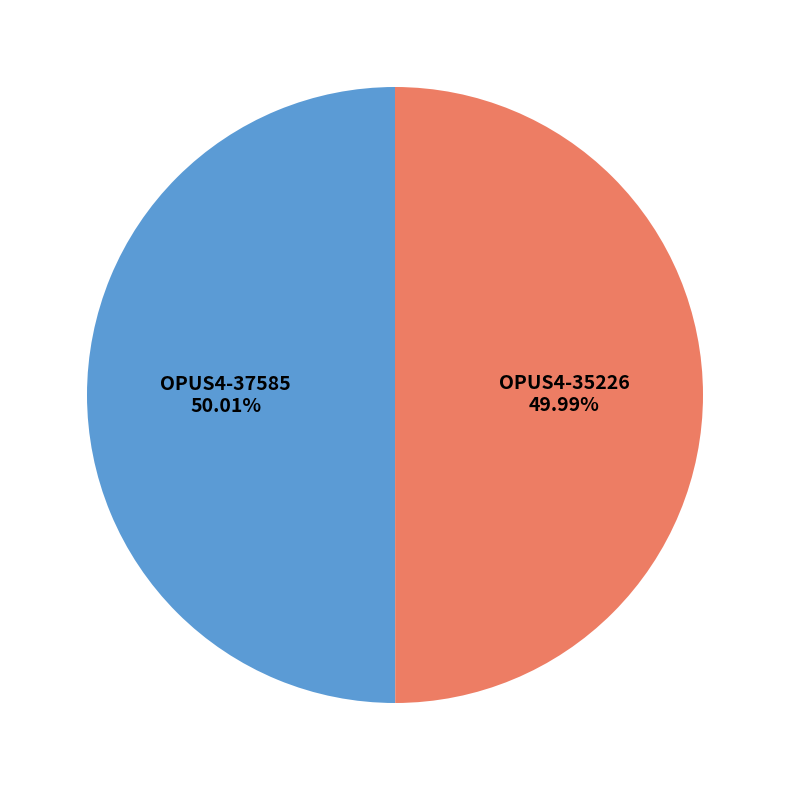

Is there a majority slice in this chart?

Yes